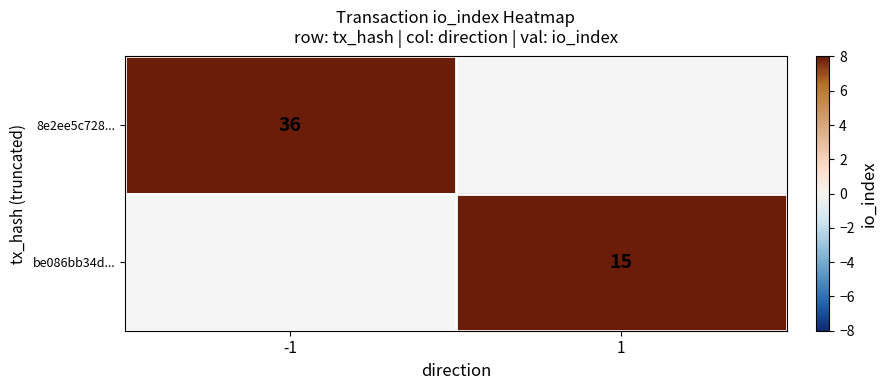

Is it true that 8e2ee5c728... equals 53 at -1?

False